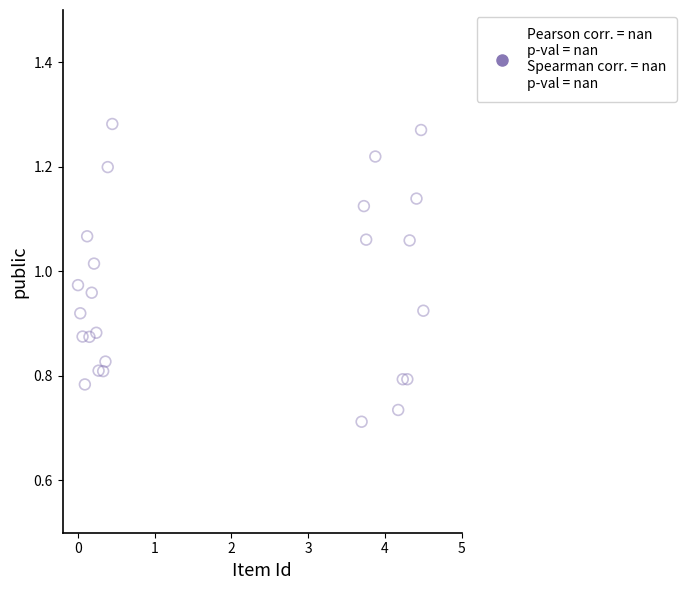

What is the range of X values (max minus min)?

4.5